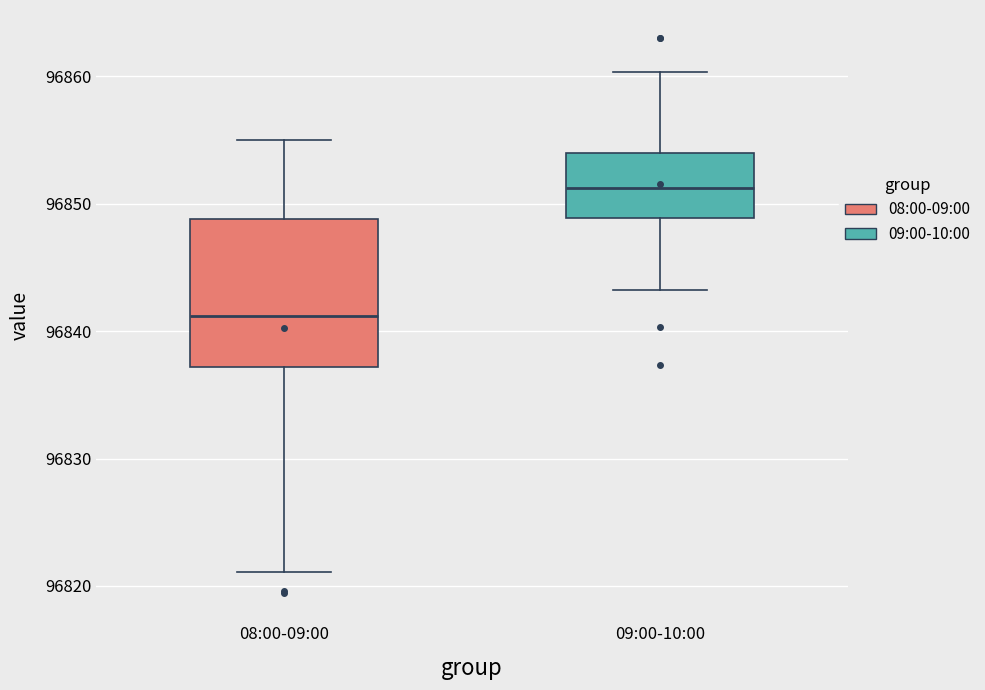

Reading left to right, transcribe this box plot: for each box, give where its median line is, the range the box spans, and where its two whiskers end, as read against the y-axis. The values are not printed on the chart, so give them approximately, as read against the axis.

08:00-09:00: median 96841, box 96837 to 96849, whiskers 96821 to 96855
09:00-10:00: median 96851, box 96849 to 96854, whiskers 96843 to 96860